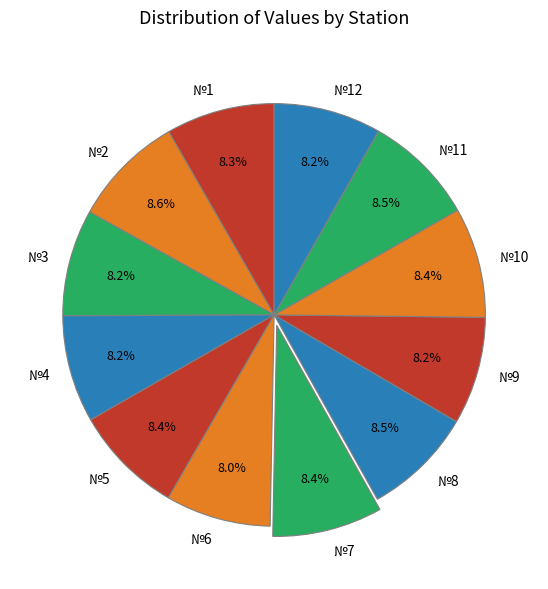

What percentage is the №12 slice, to the nearest percent?

8%